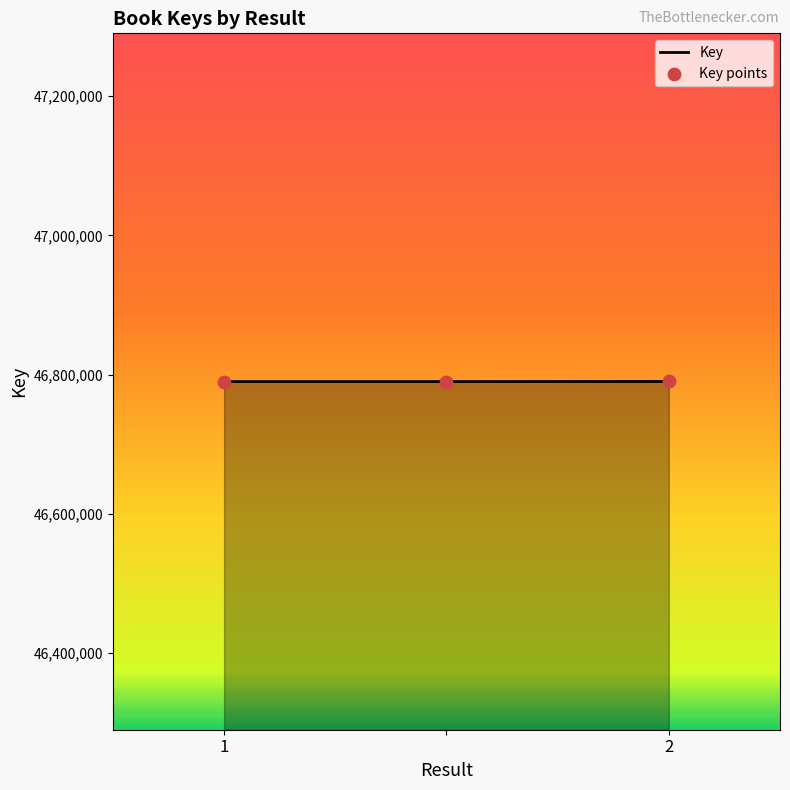

What is the sum of all values?

140370224